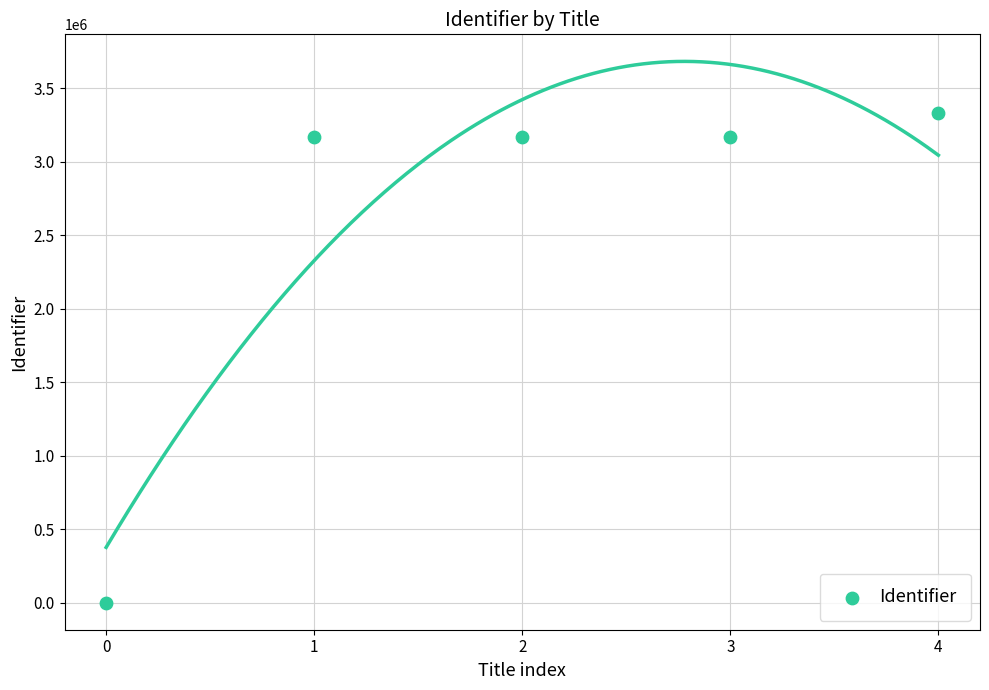

What is the average Y value?

2566070